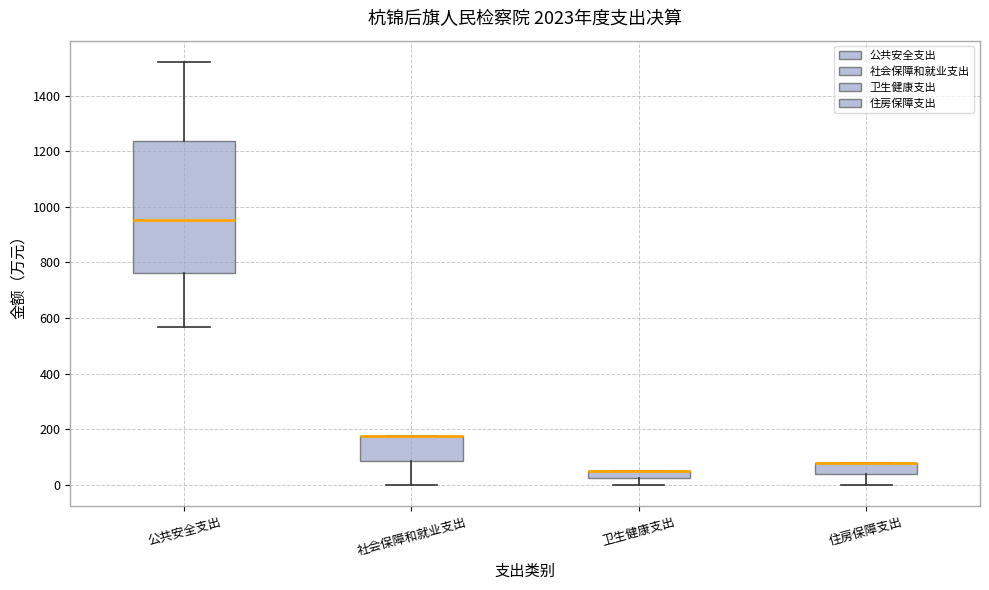

Where is the lower edge of the box for 住房保障支出 on the y-axis? The values are not printed on the chart, so give them approximately, as read against the axis.

40